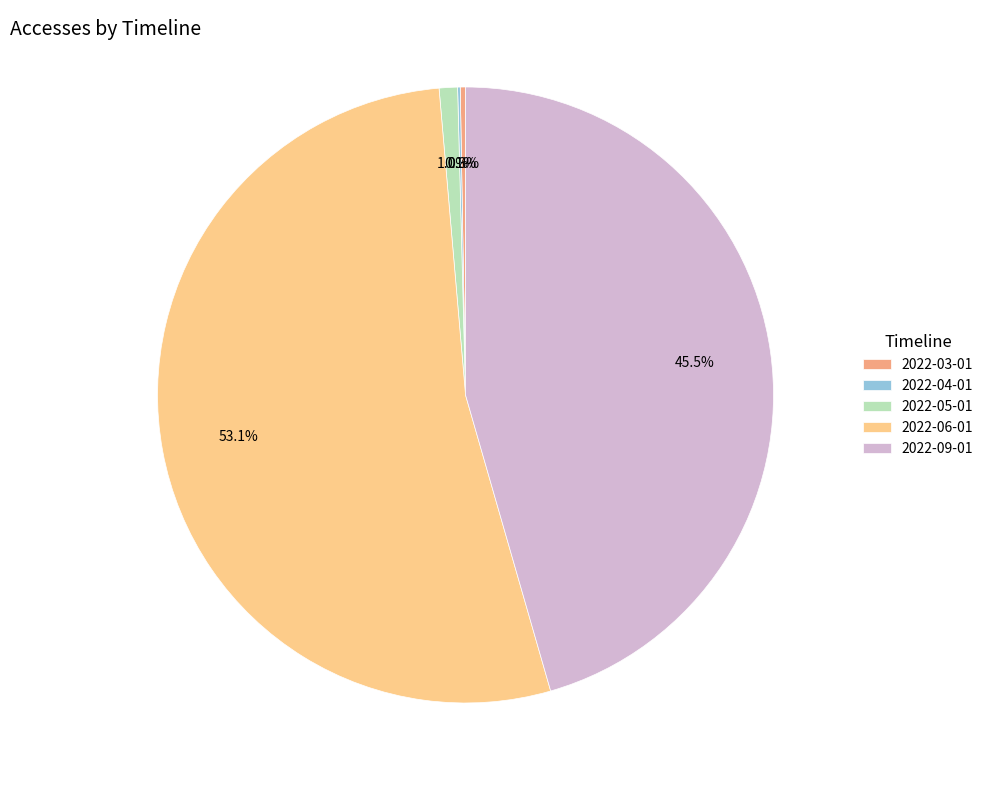

To the nearest percent, what is the average slice percentage?

20%